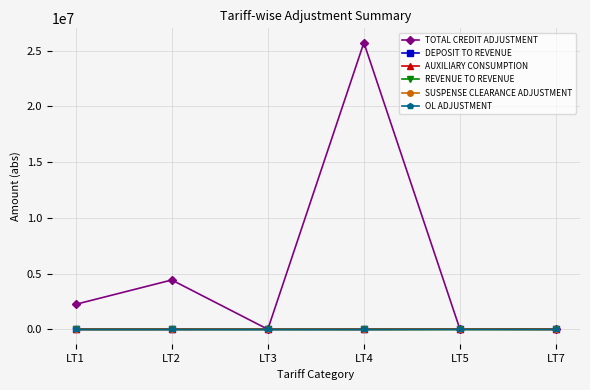

Which series has the largest range (max minus min)?

TOTAL CREDIT ADJUSTMENT